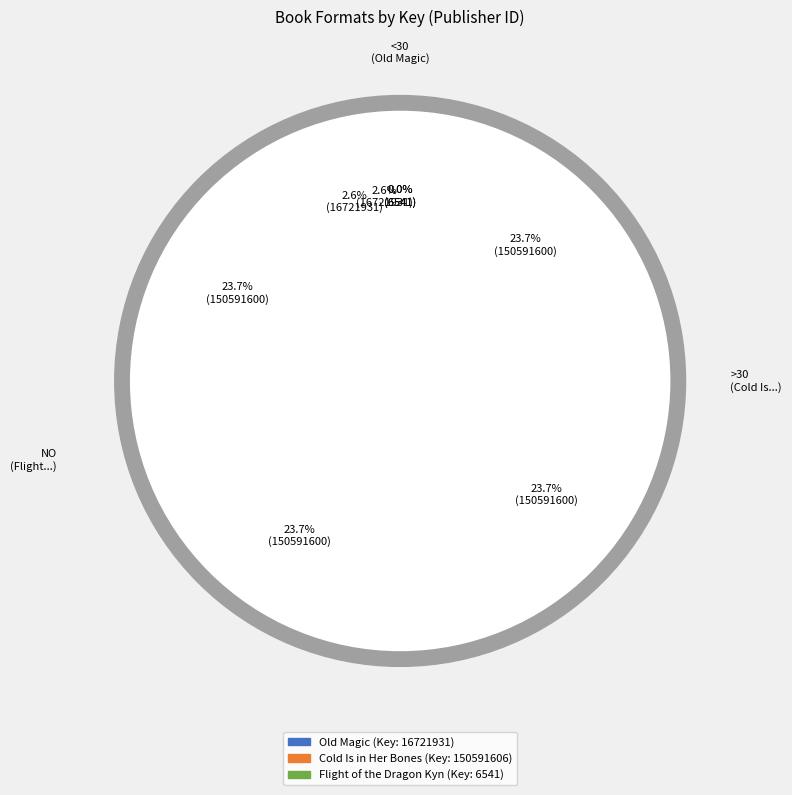

To the nearest percent, what is the combined percentage of Cold Is in Her Bones (eBook) and Flight of the Dragon Kyn (eBook)?

24%